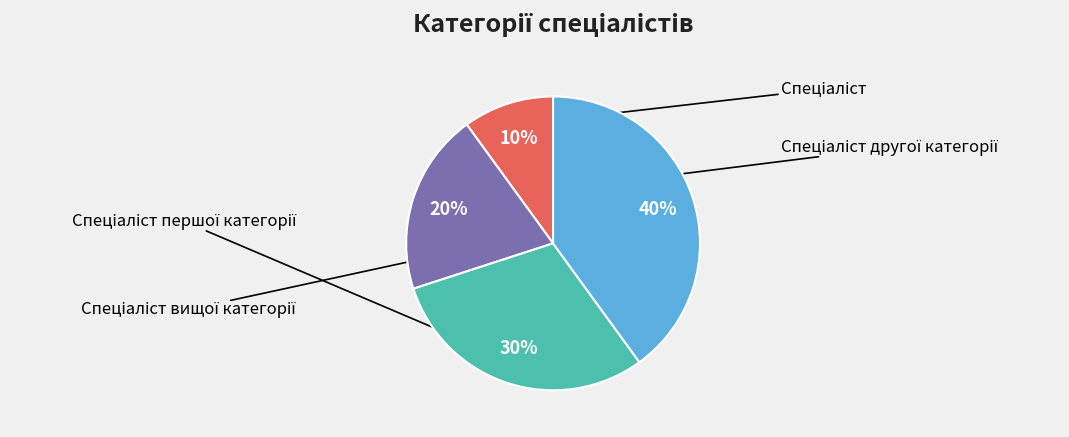

Is it true that Спеціаліст is 10% of the pie?

True